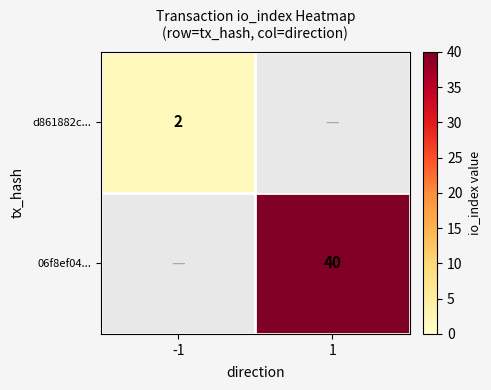

The value of 06f8ef04... at 1 is 40. True or false?

True